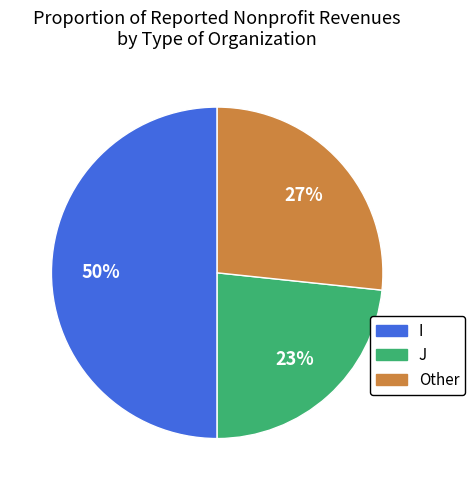

Does J represent more than half of the total?

No